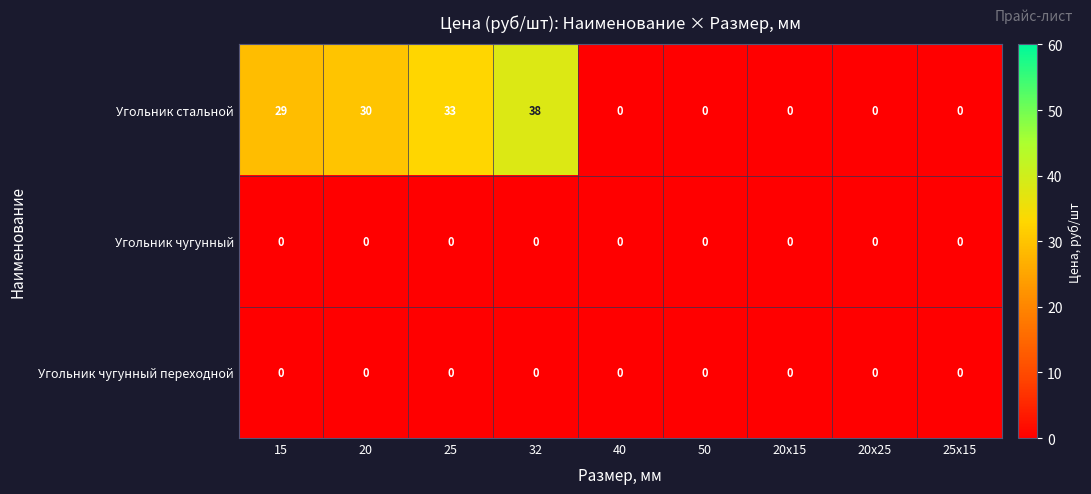

The value of Угольник чугунный at 25x15 is 0. True or false?

True